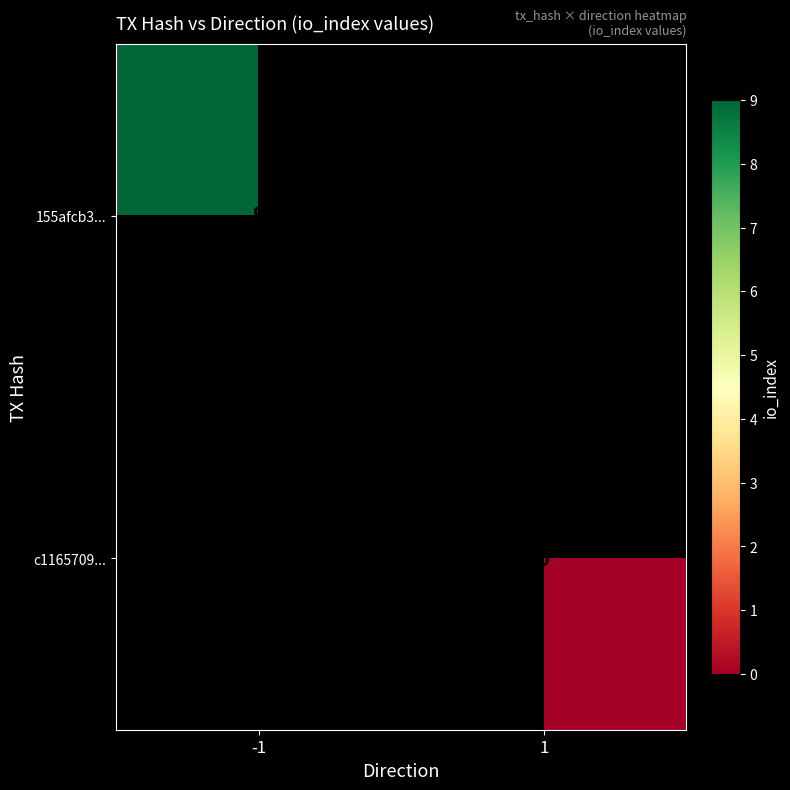

True or false: 155afcb3... has a value of 12 at -1.

False